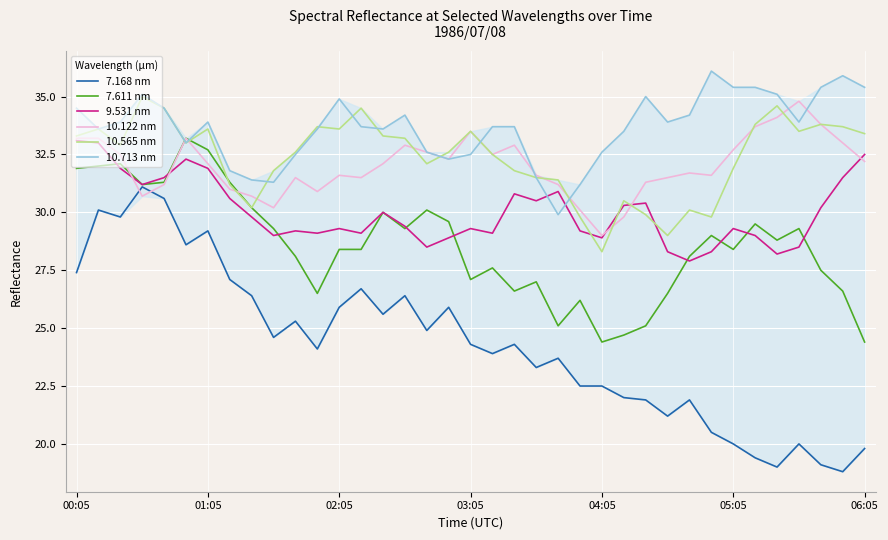

After their last crossing, which series has the higher values: 10.565 nm or 9.531 nm?

10.565 nm